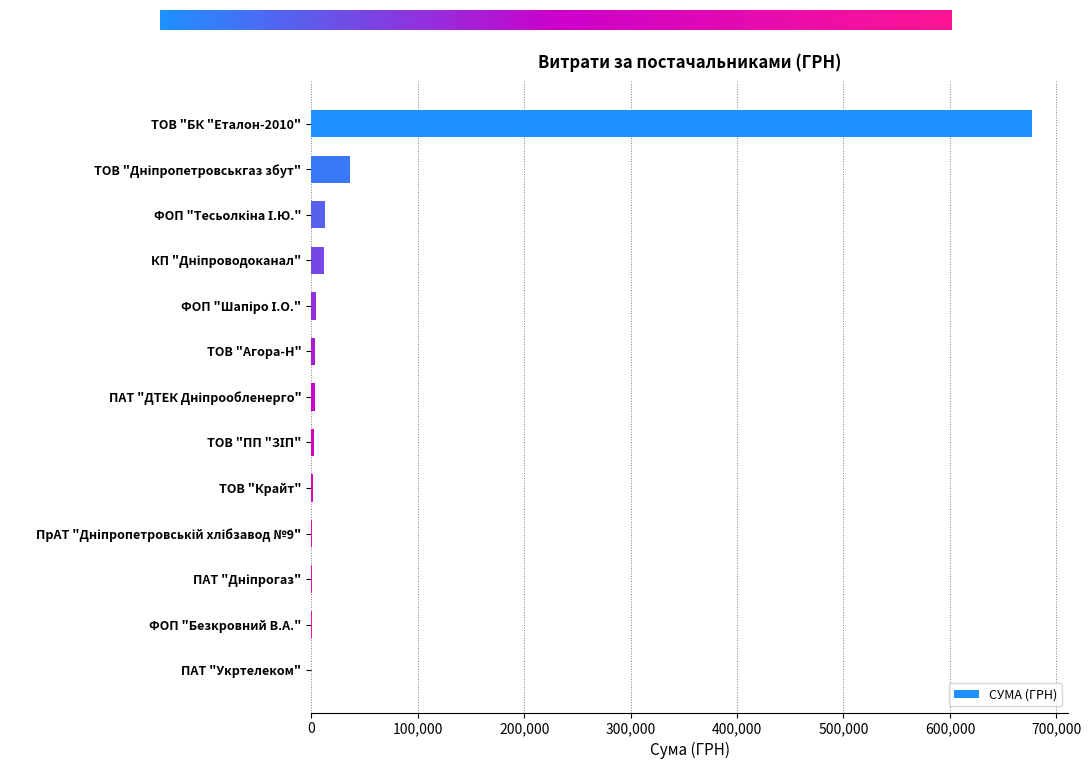

What is the sum of all values?

757020.1